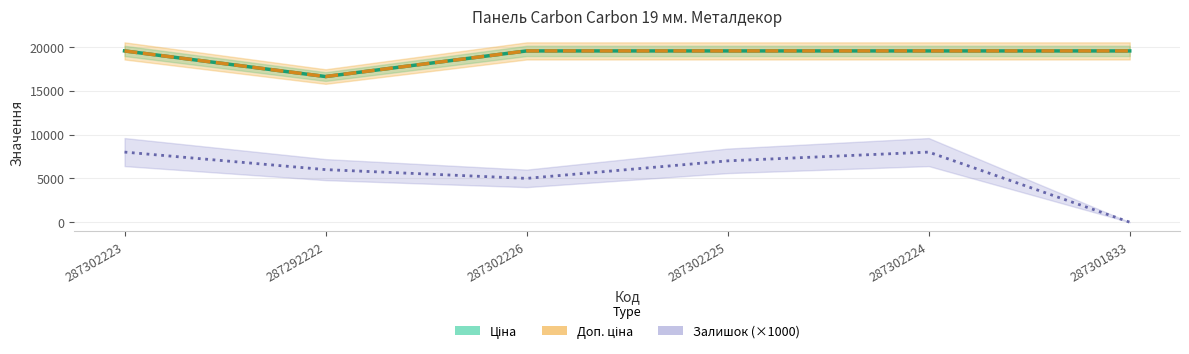

What is the difference between the maximum and minimum values in the Ціна series?

2924.8